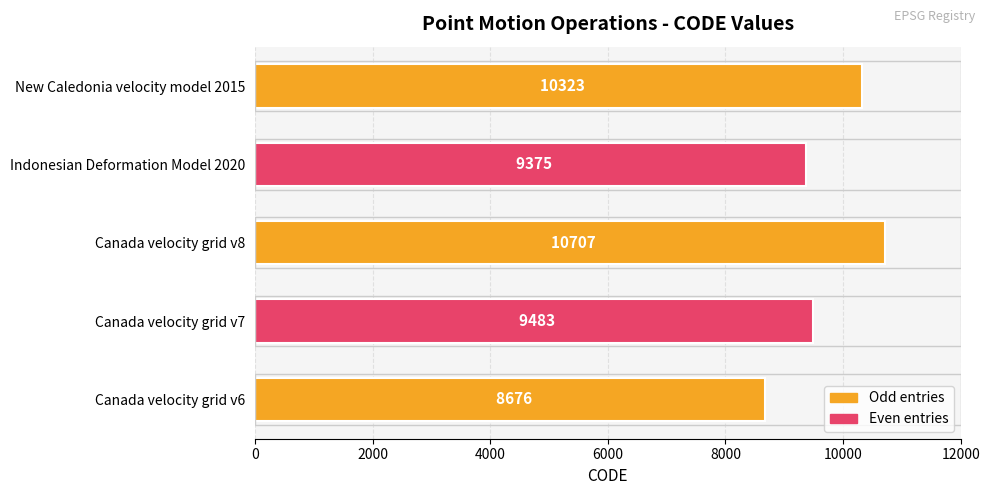

Count the number of data series in this chart.

1